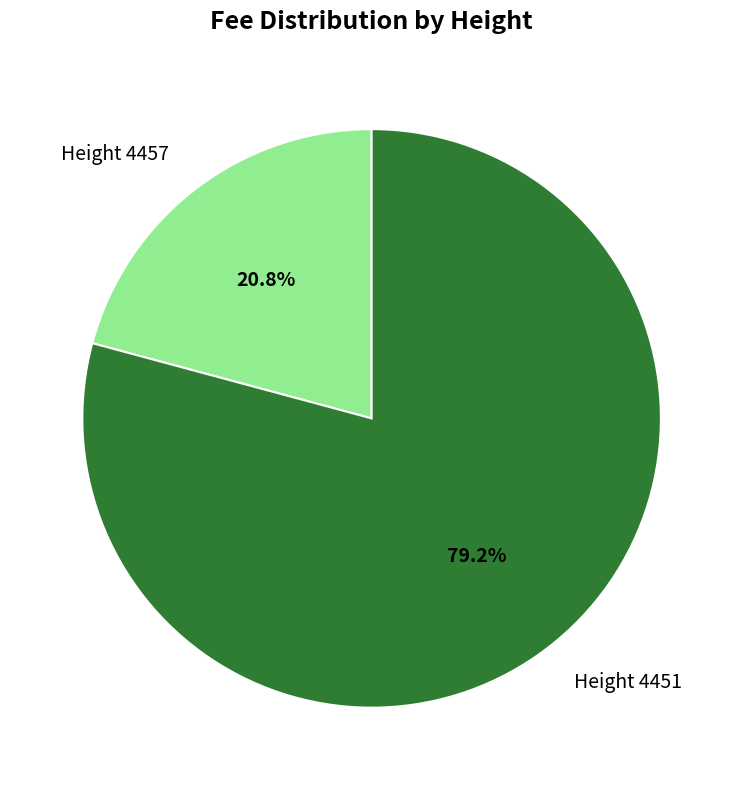

Which slice is the smallest?

Height 4457